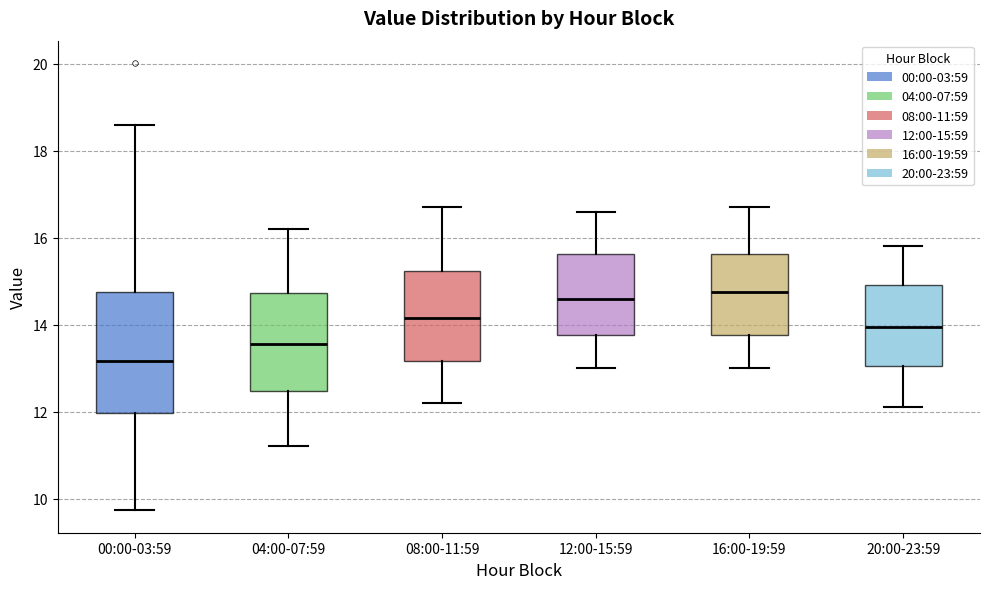

Where is the lower edge of the box for 16:00-19:59 on the y-axis? The values are not printed on the chart, so give them approximately, as read against the axis.

13.8